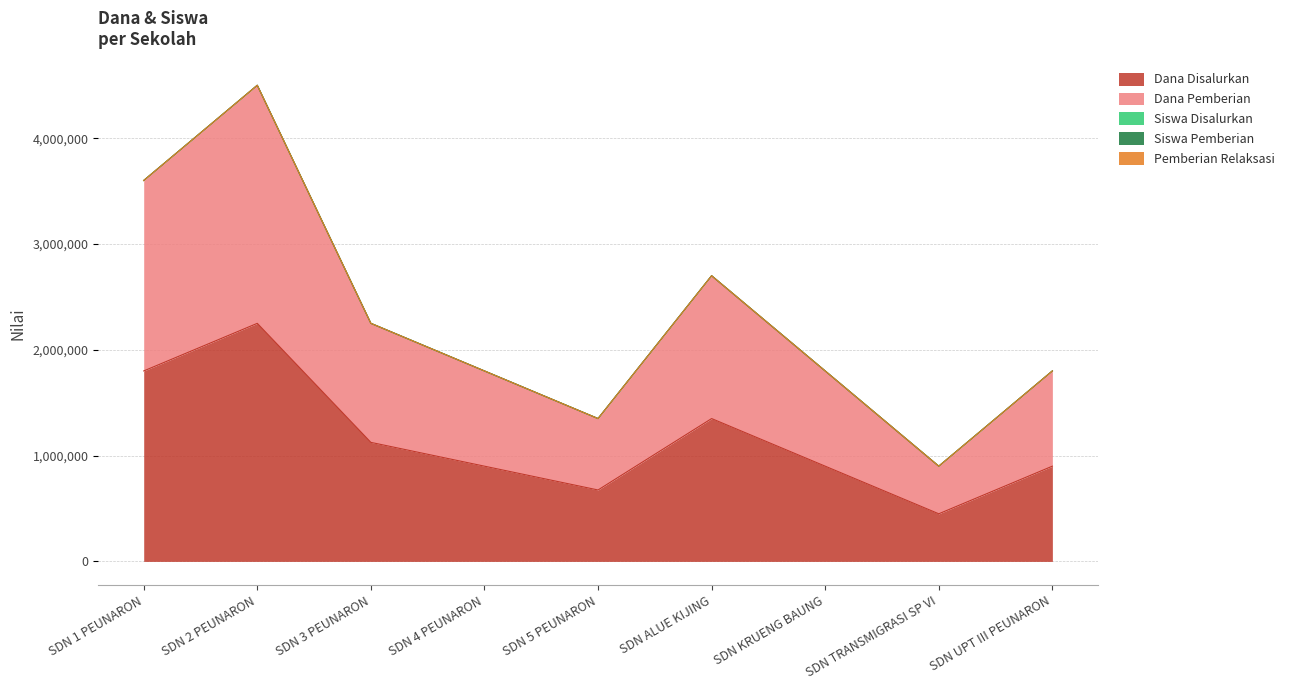

At which label is Siswa Disalurkan closest to 2700012?

SDN ALUE KIJING